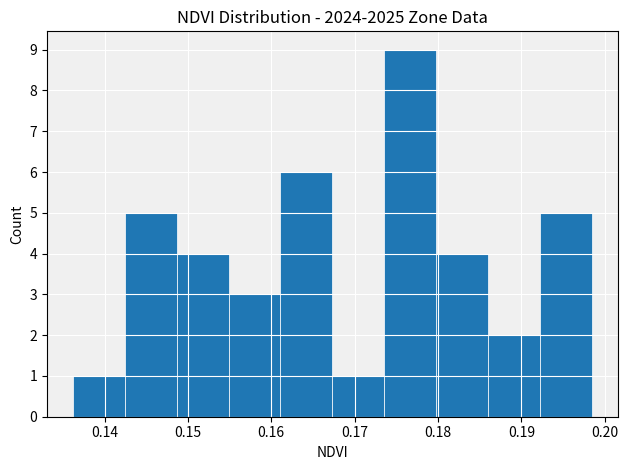

What is the height of the bar covering 0.192 to 0.198 on the x-axis? Neither the bar edges nor the heights are printed on the chart, so give them approximately, as read against the axes.

5